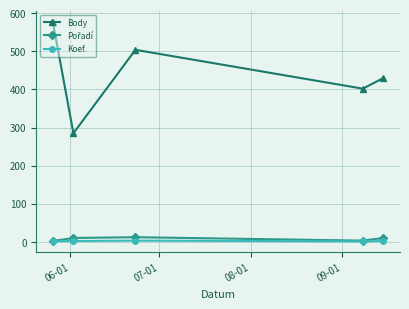

True or false: Body and Koef. intersect in this chart.

False